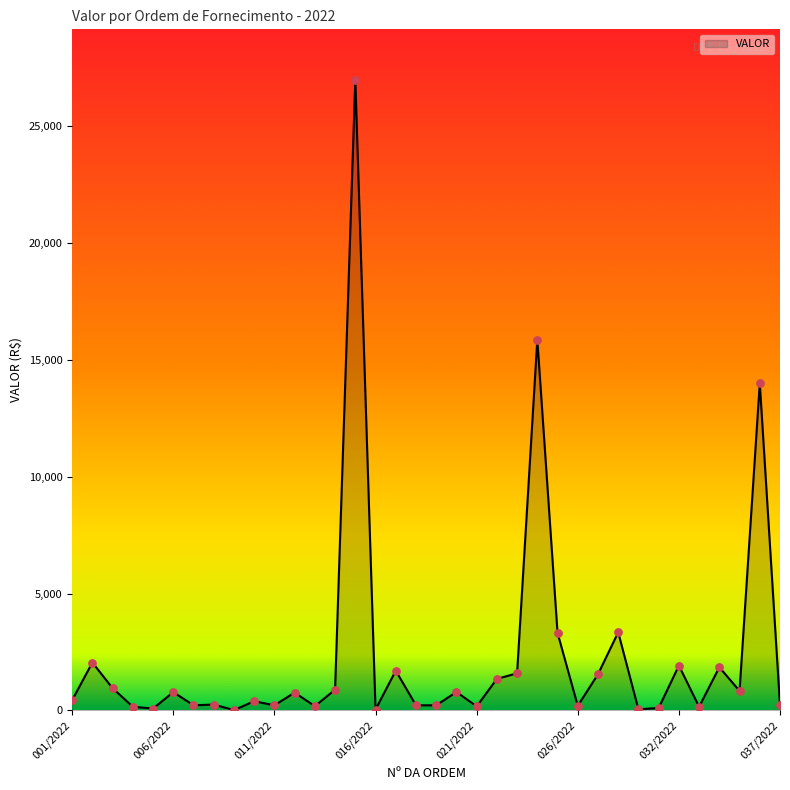

What is the maximum value shown in the chart?

26980.0